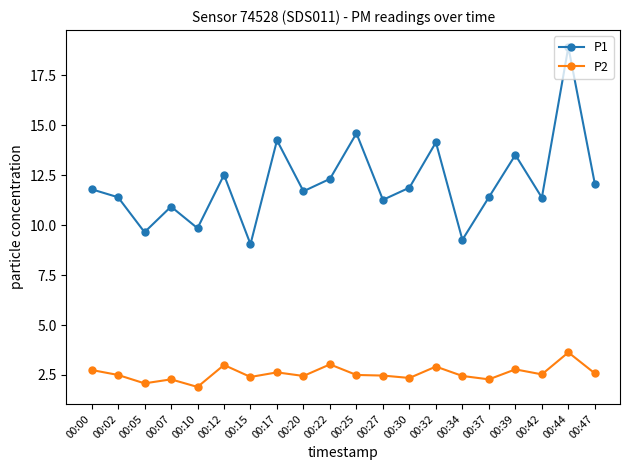

What is the minimum value shown in the chart?

1.9